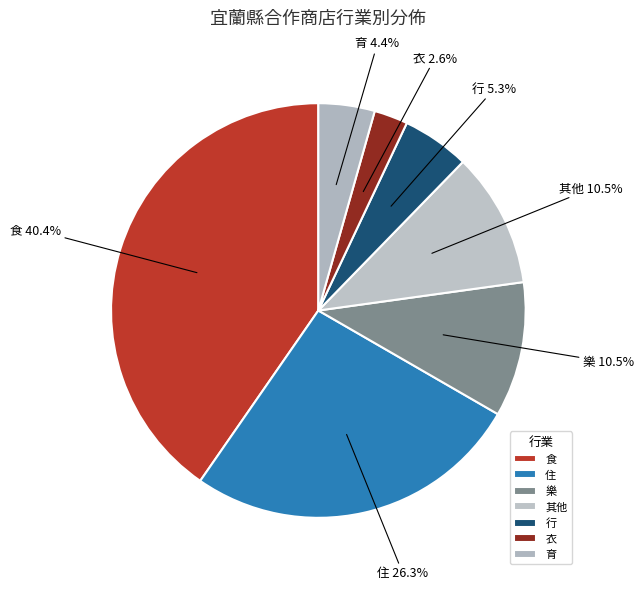

Do 食 and 樂 together represent more than half of the pie?

Yes